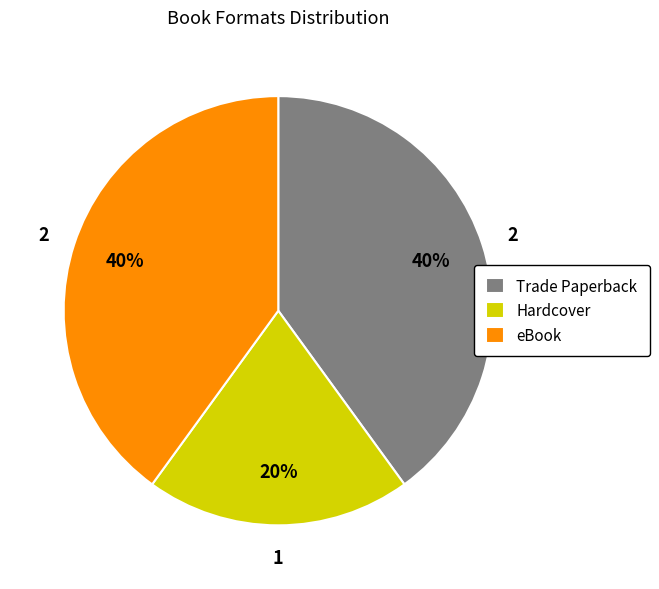

True or false: Trade Paperback accounts for 29% of the total.

False